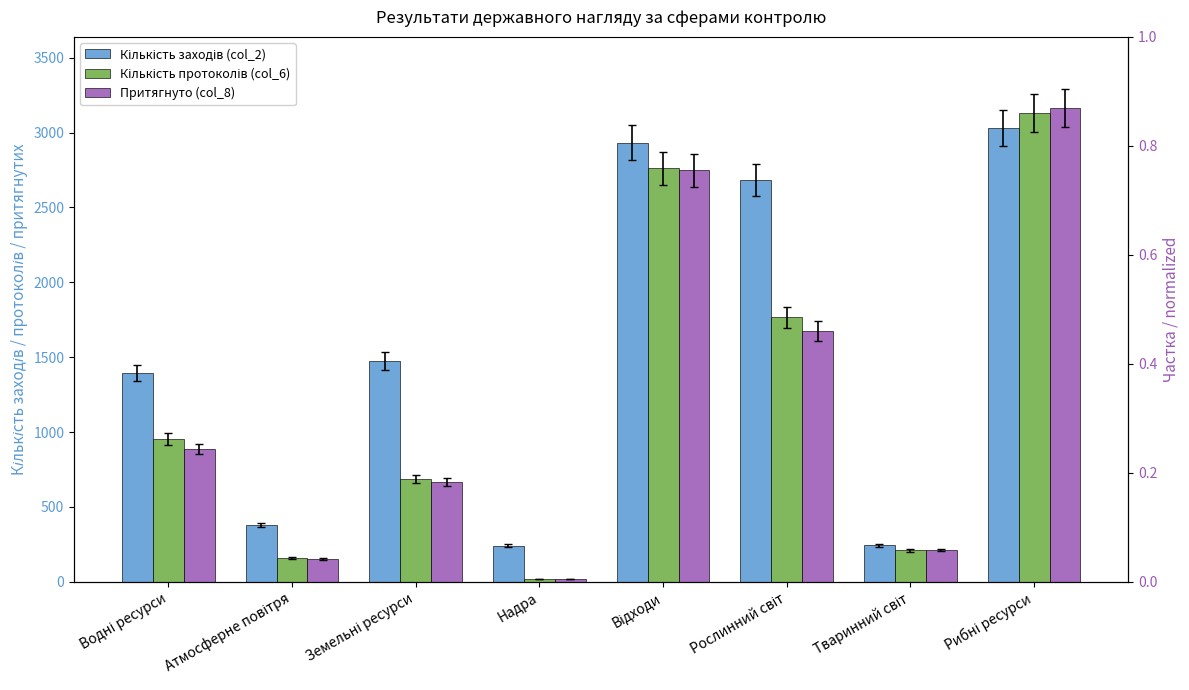

Between Тваринний світ and Рослинний світ, which is larger?

Рослинний світ